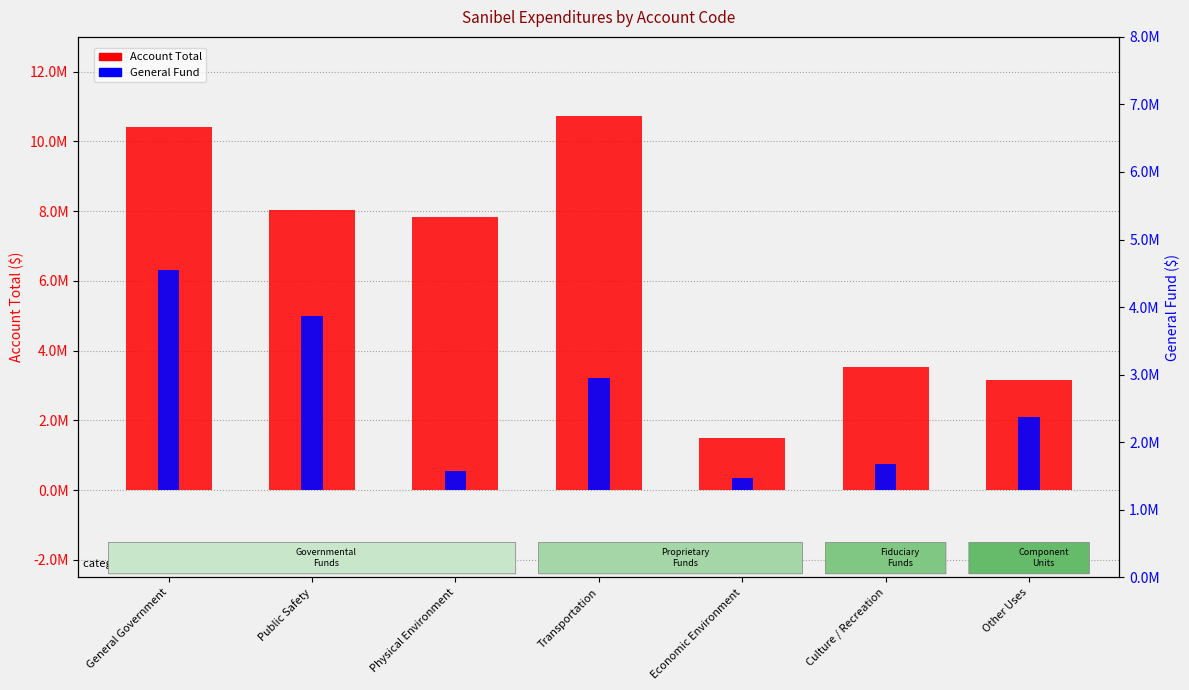

Rank the categories by Account Total value from lowest to highest.

Economic Environment, Other Uses, Culture / Recreation, Physical Environment, Public Safety, General Government, Transportation